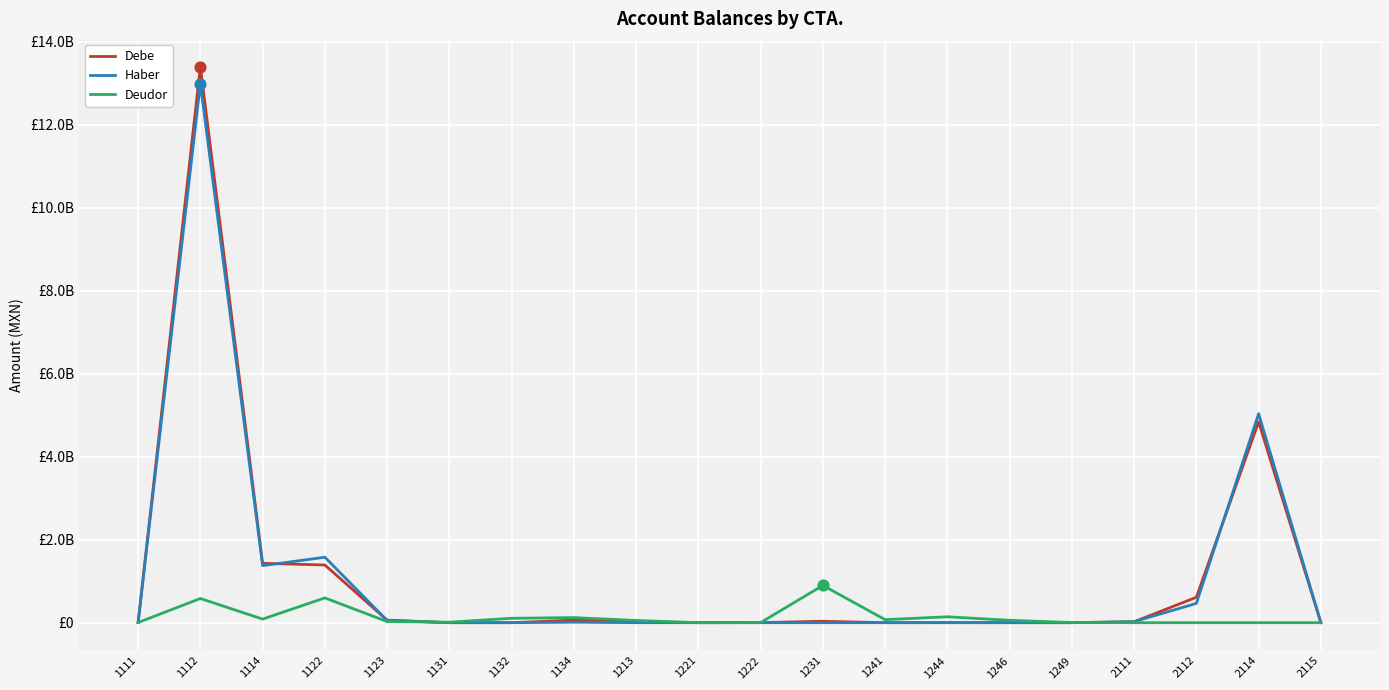

Does the chart have visible grid lines?

Yes